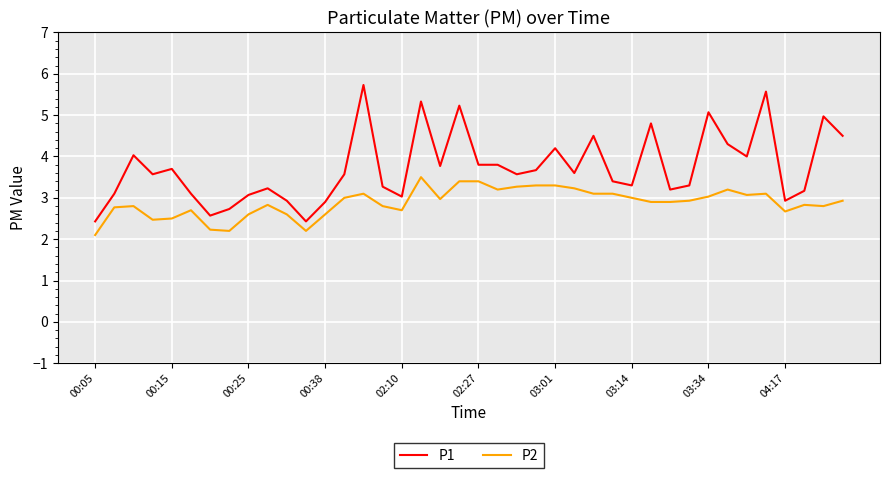

Does the chart display data point markers on the line(s)?

No